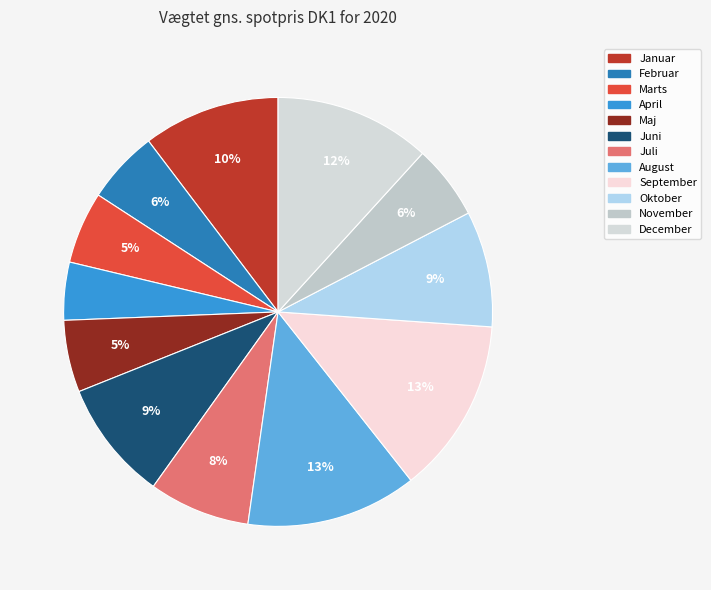

To the nearest percent, what is the average slice percentage?

8%